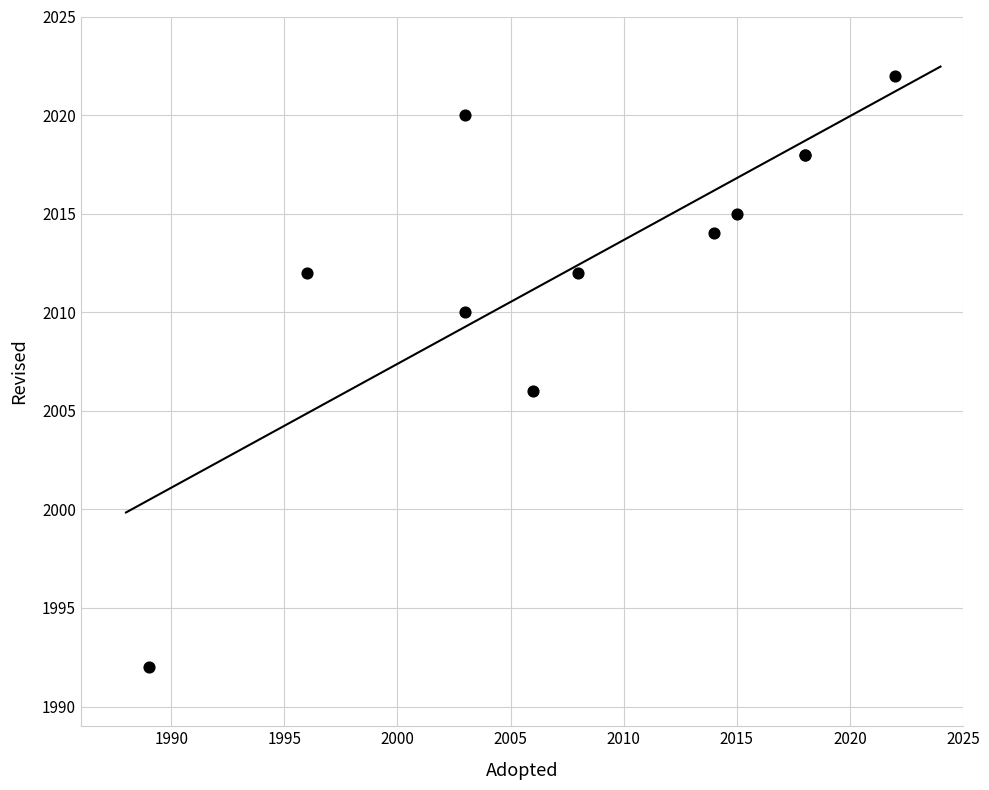

What Y value in the scatter plot is closest to 2007?

2006